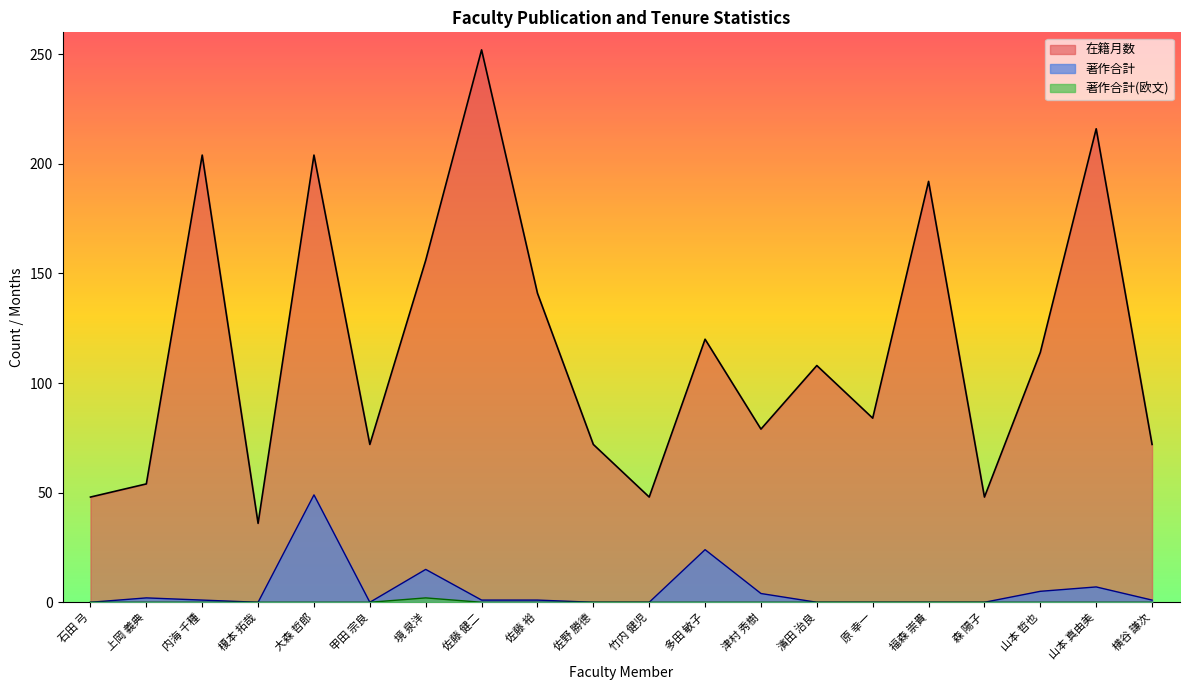

At which category is the sum across all series the highest?

大森 哲郎